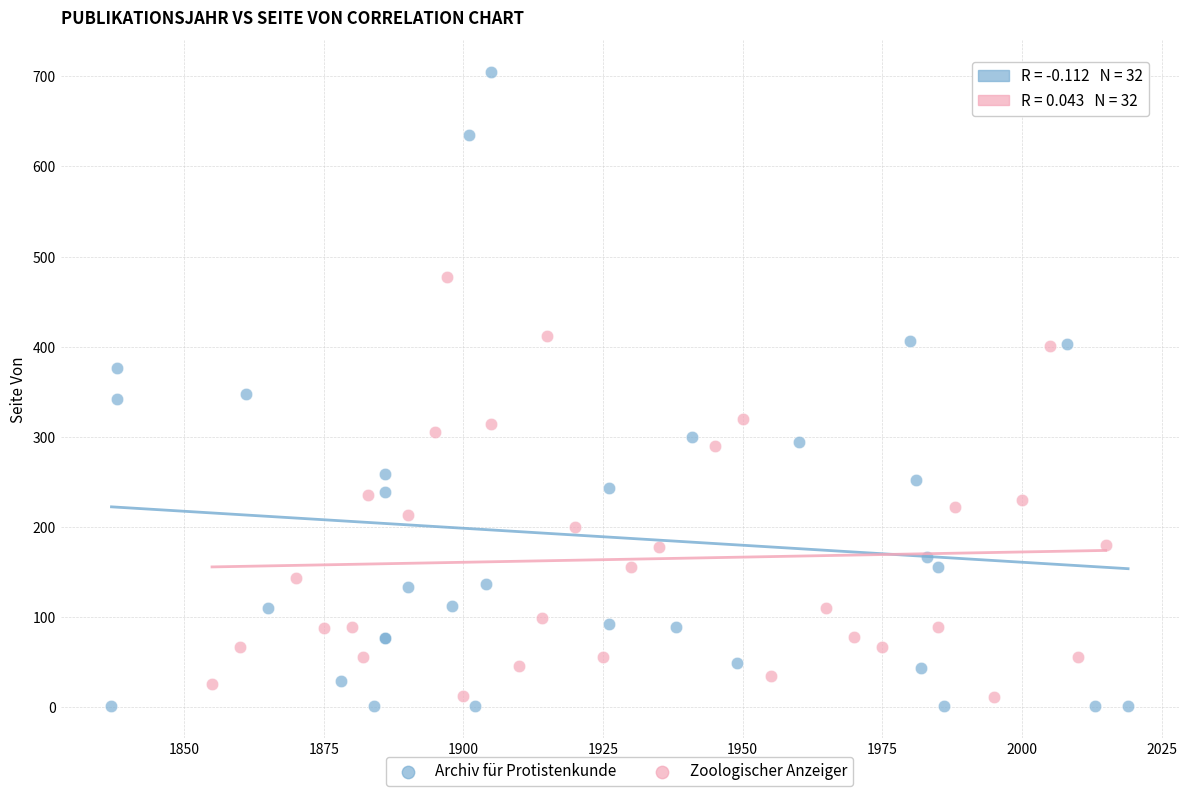

What are all the series names shown in the legend?

Archiv für Protistenkunde, Zoologischer Anzeiger